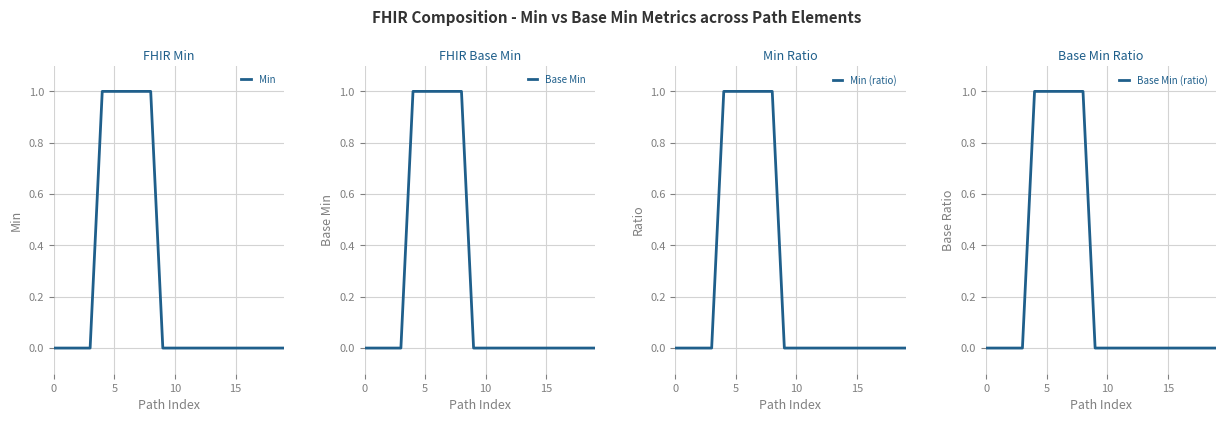

How many positive values does the Base Min series have?

5